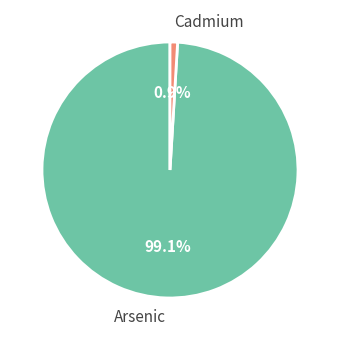

How many slices are in this pie chart?

2